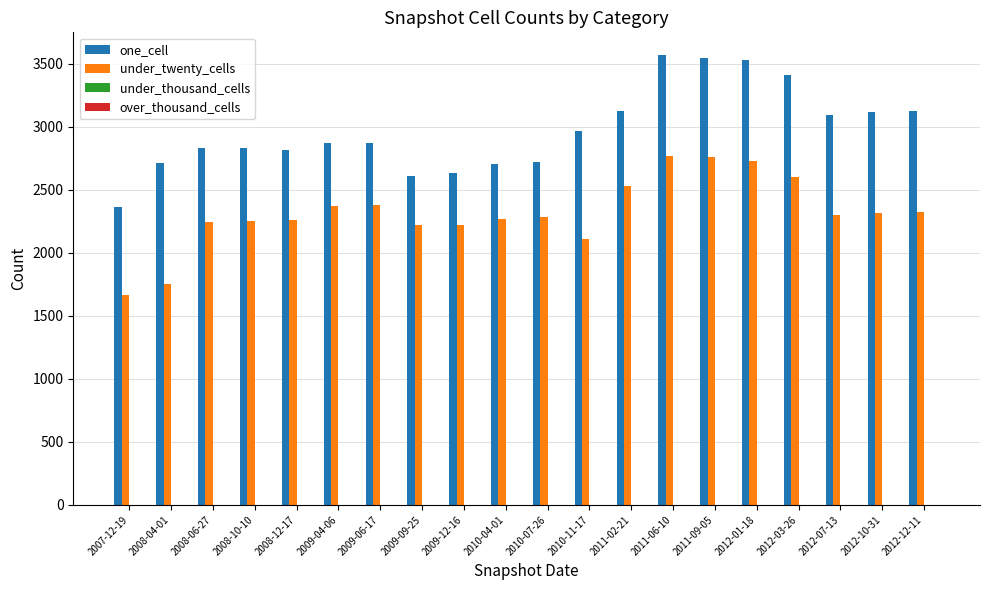

What is the maximum value shown in the chart?

3569